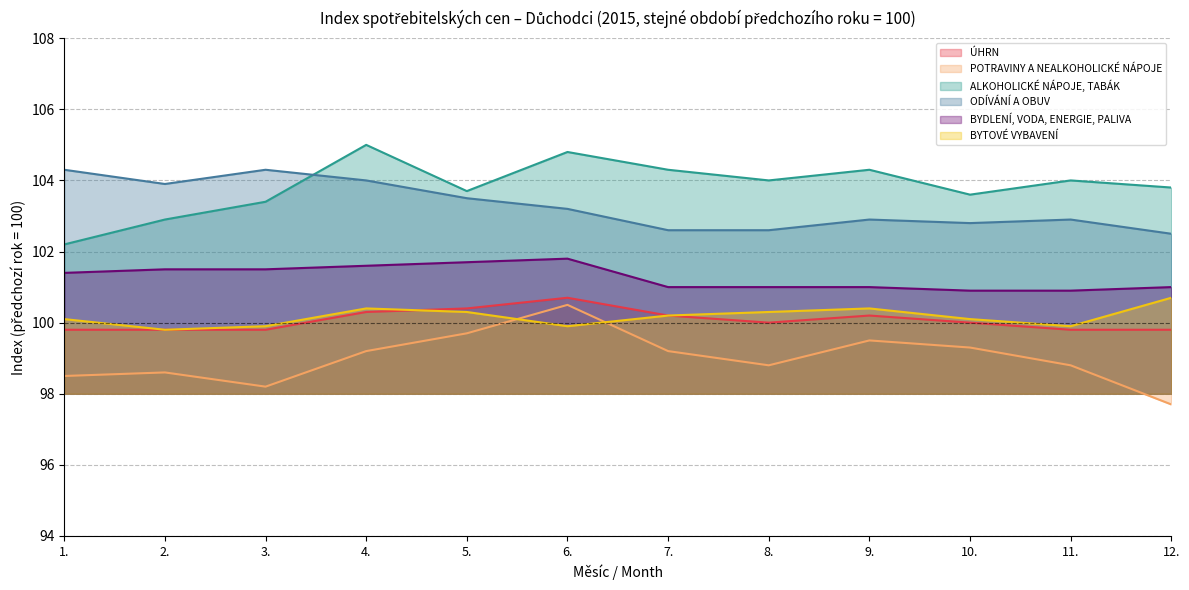

What is the difference between the maximum and minimum values in the BYDLENÍ, VODA, ENERGIE, PALIVA series?

0.9